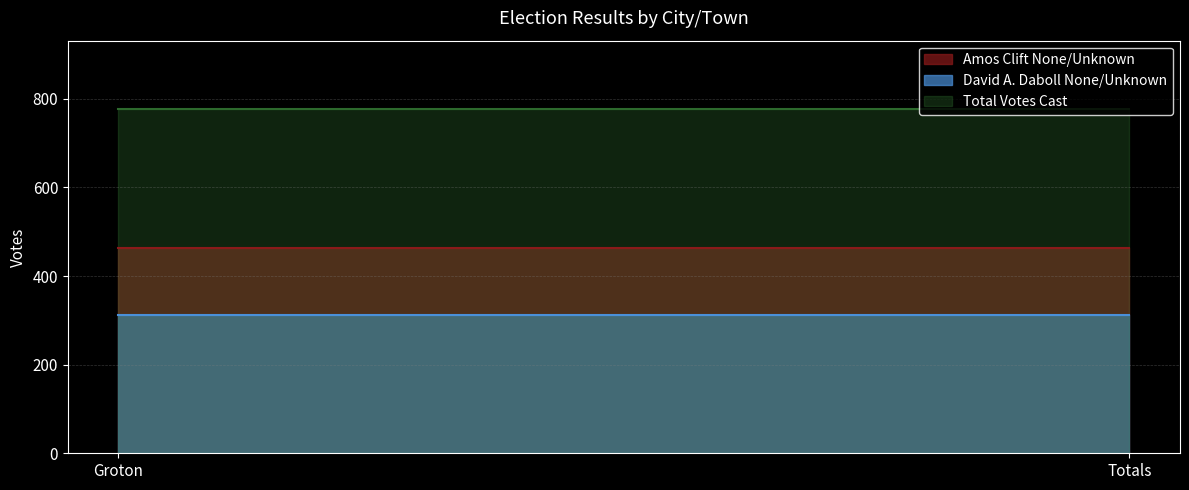

Reading left to right, extract all data points from this chart.

Amos Clift None/Unknown: Groton=463	Totals=463
David A. Daboll None/Unknown: Groton=313	Totals=313
Total Votes Cast: Groton=776	Totals=776